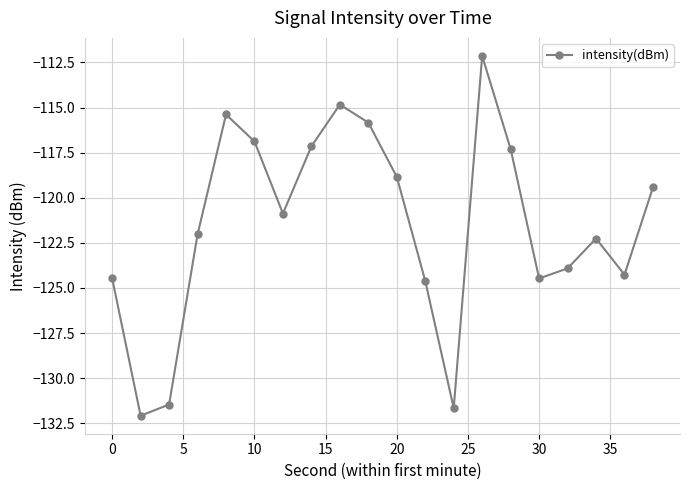

How many points are lower than both their immediate neighbors (excluding endpoints)?

5